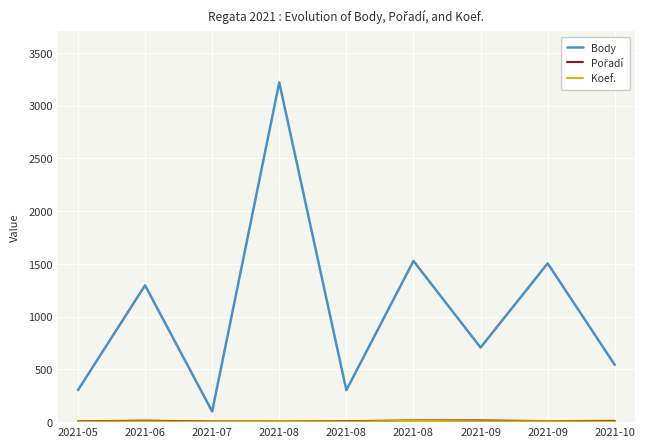

Does the chart display data point markers on the line(s)?

No